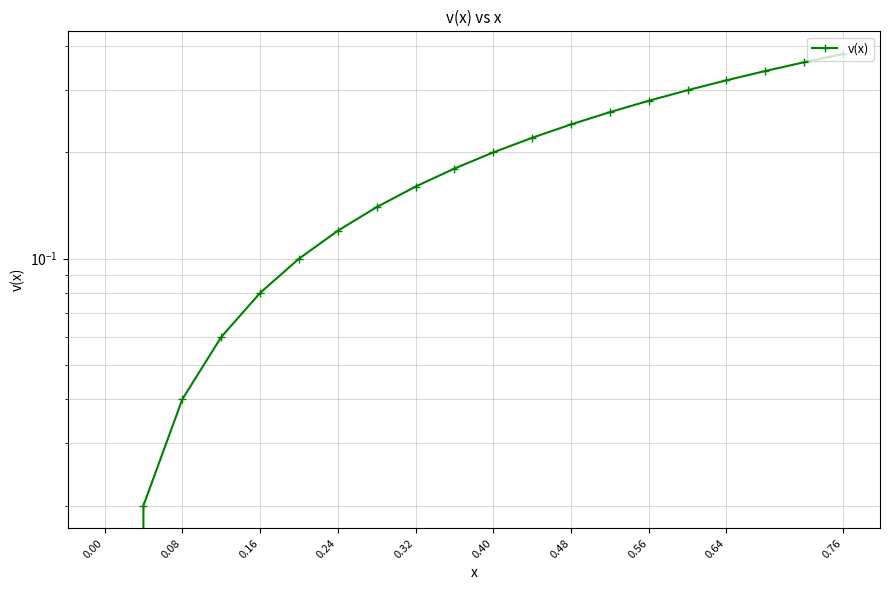

Count the number of data series in this chart.

1